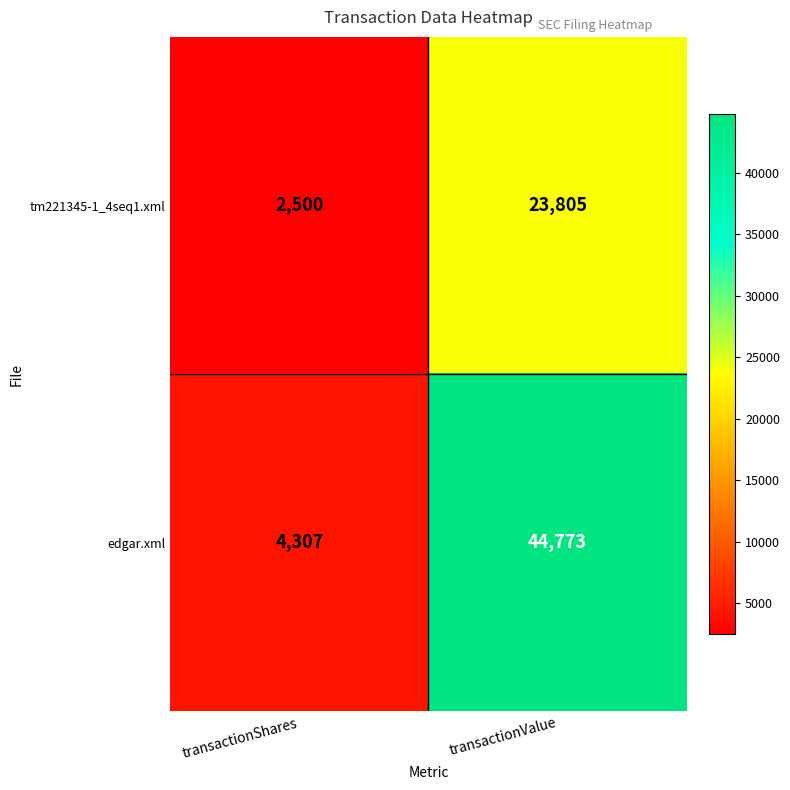

Read the tm221345-1_4seq1.xml value at transactionShares, to the nearest 100.

2500